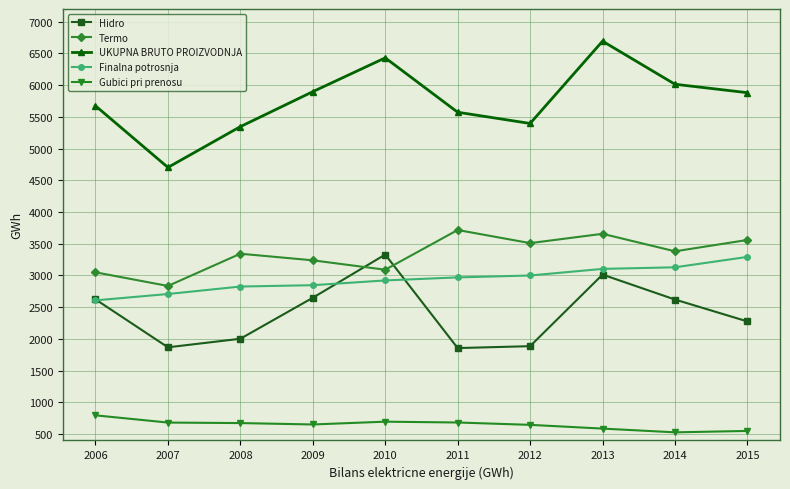

Is this an area chart (filled region under the line)?

No